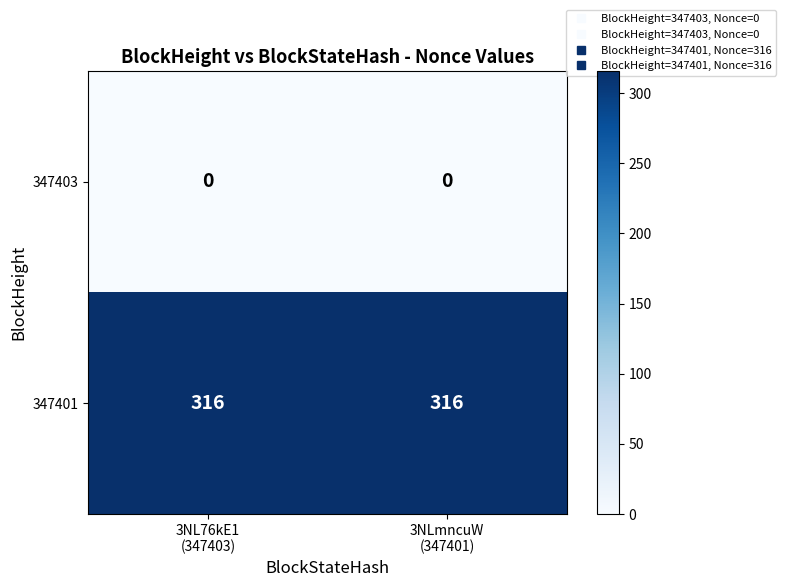

What is the greatest value displayed?

316